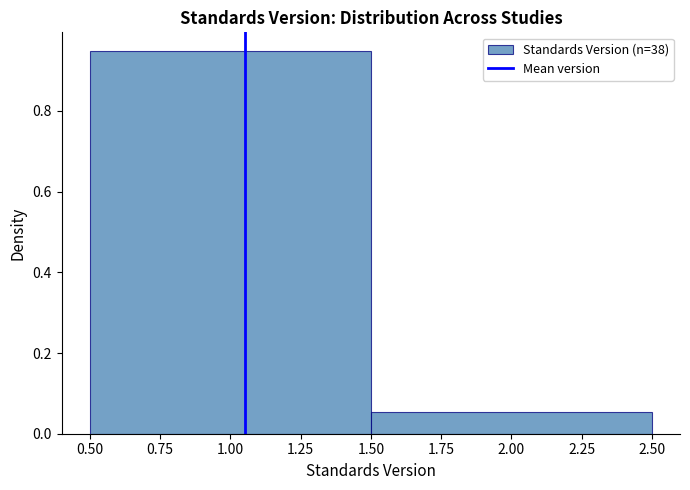

How tall is the bar that spans 0.50 to 1.50 on the x-axis? The values are not printed on the chart, so give them approximately, as read against the axis.

0.94